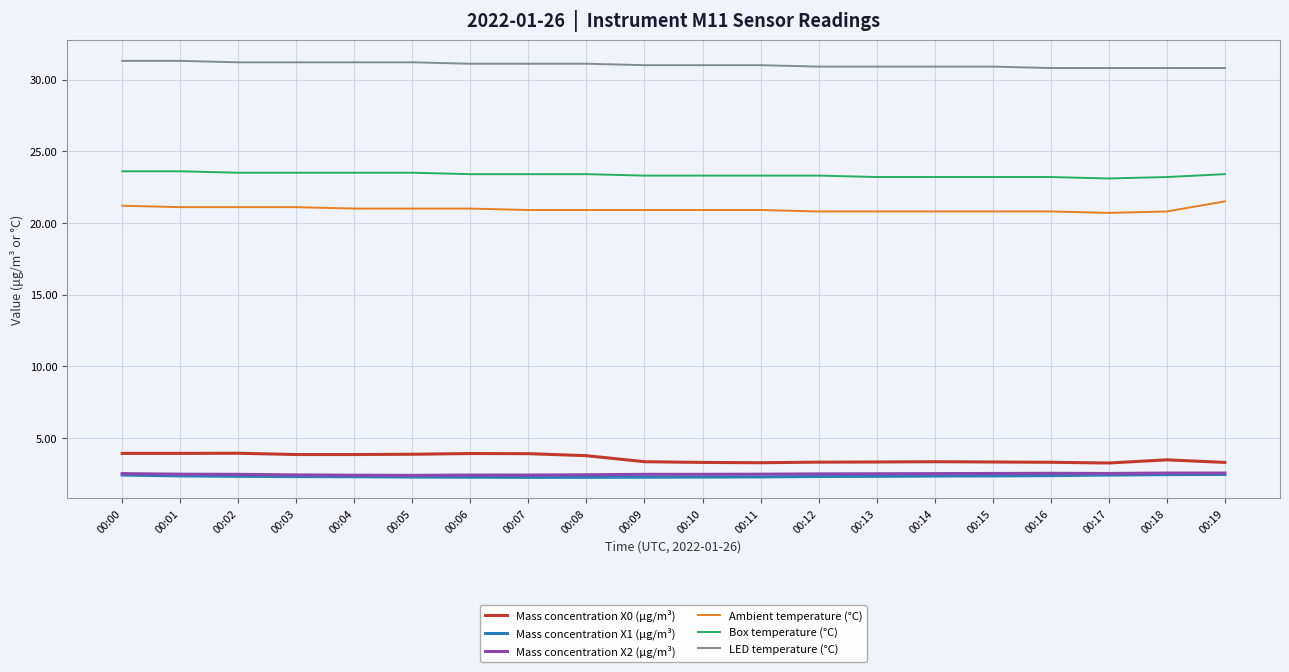

At how many categories does at least one series exceed 29?

20